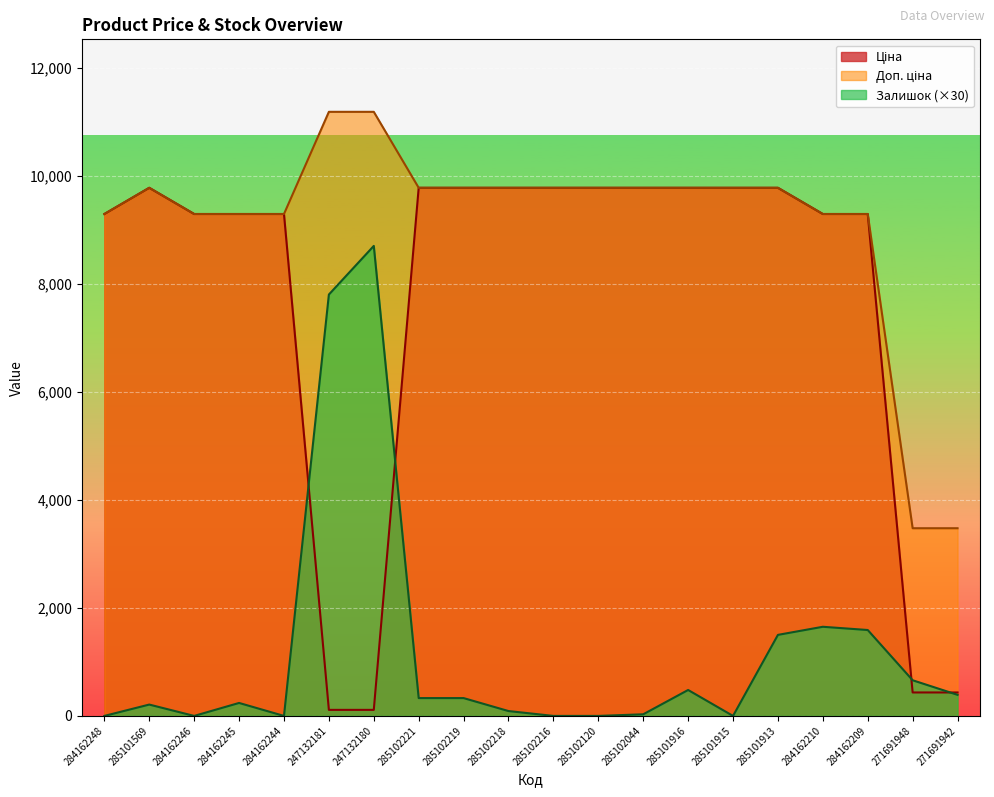

What are all the series names shown in the legend?

Ціна, Доп. ціна, Залишок